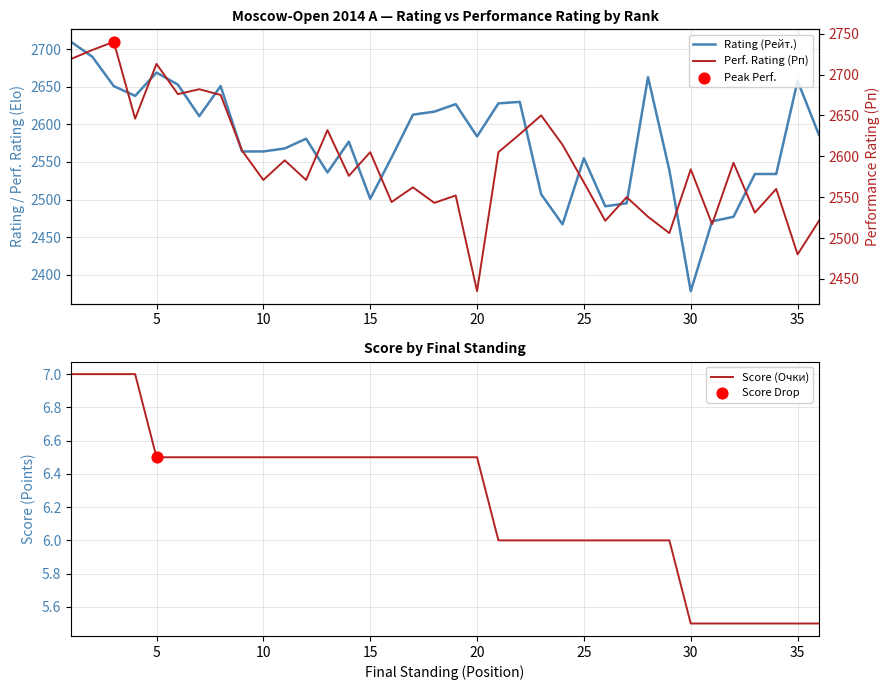

Which series contains the lowest Y value?

Score (Очки)